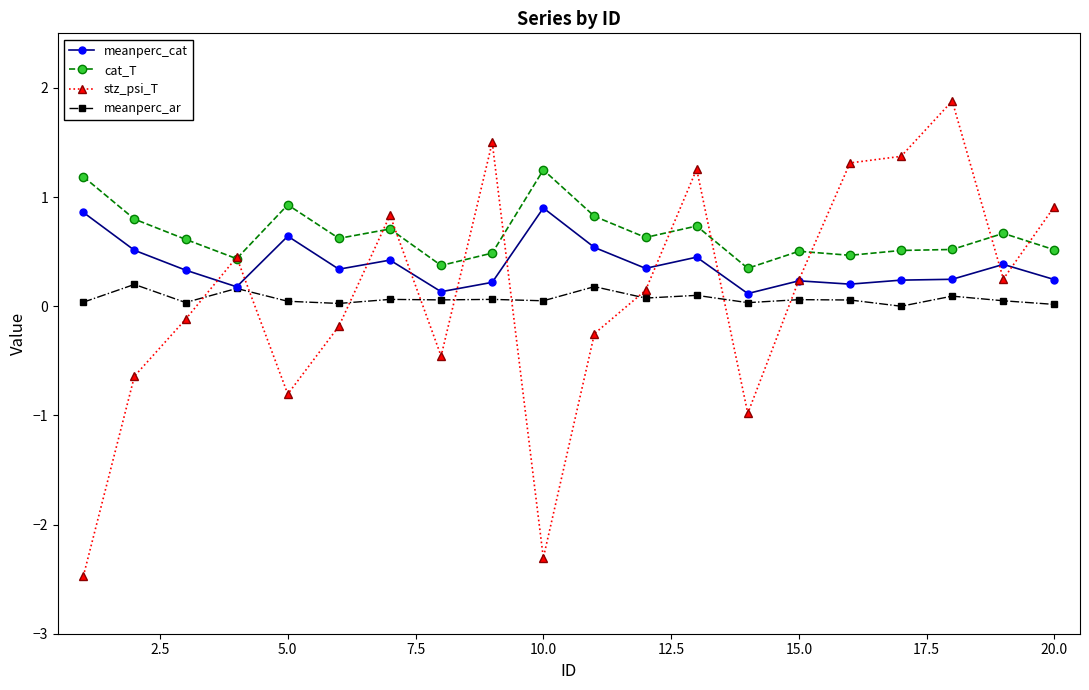

Which series has the largest total across all categories?

cat_T